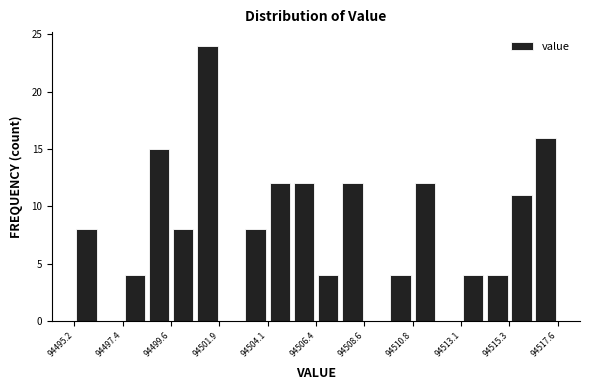

Read against the x-axis, roughly where is the centre of the tallest bar?

94501.5